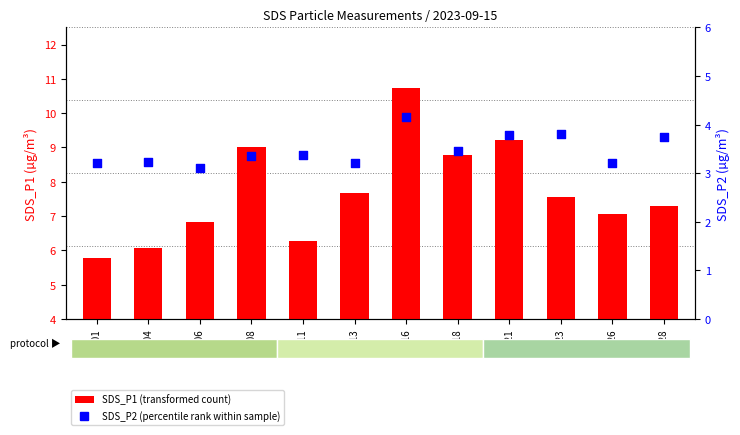

Which series has the largest total across all categories?

SDS_P1 (transformed count)